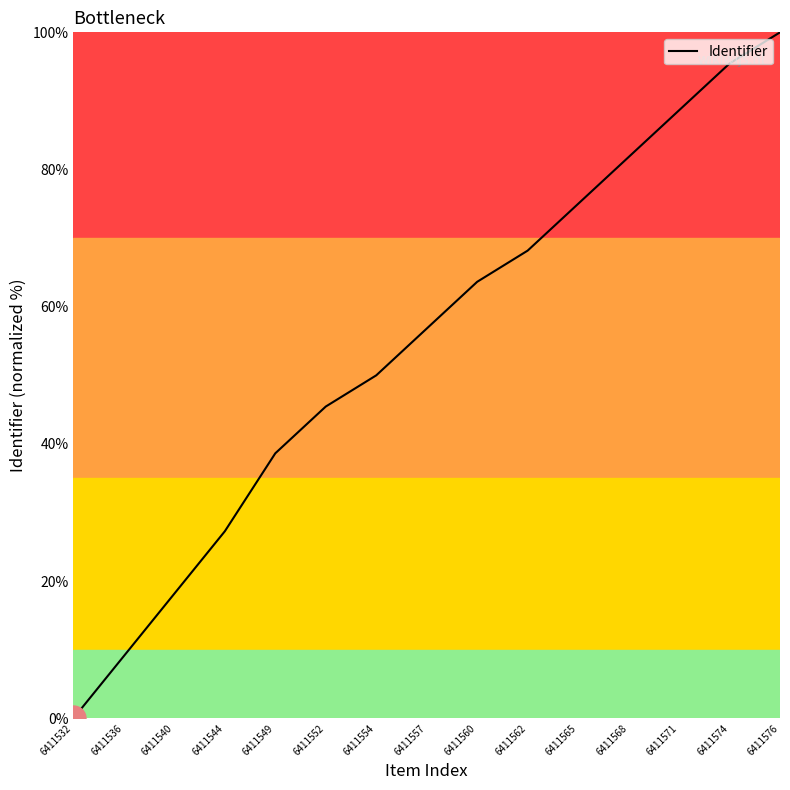

Rank the categories by value from lowest to highest.

6411532, 6411536, 6411540, 6411544, 6411549, 6411552, 6411554, 6411557, 6411560, 6411562, 6411565, 6411568, 6411571, 6411574, 6411576